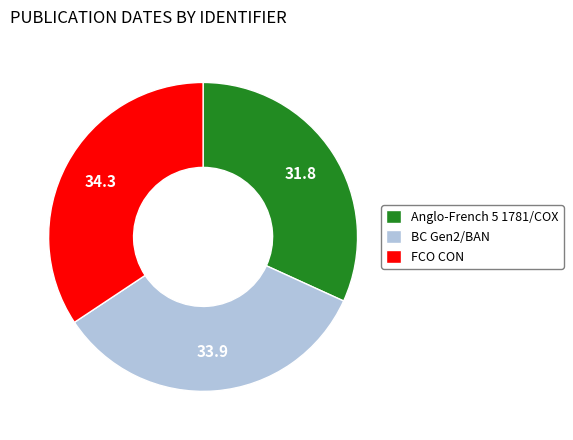

What is the smallest slice in the pie chart?

Anglo-French 5 1781/COX